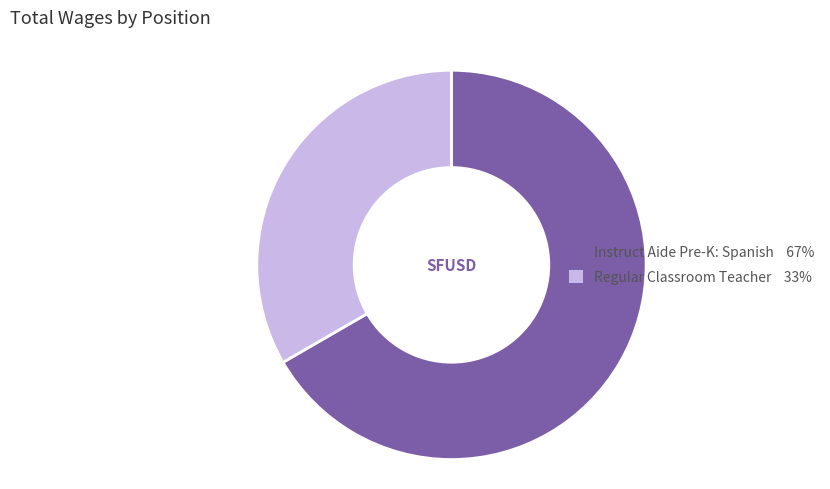

True or false: Regular Classroom Teacher accounts for 33% of the total.

True